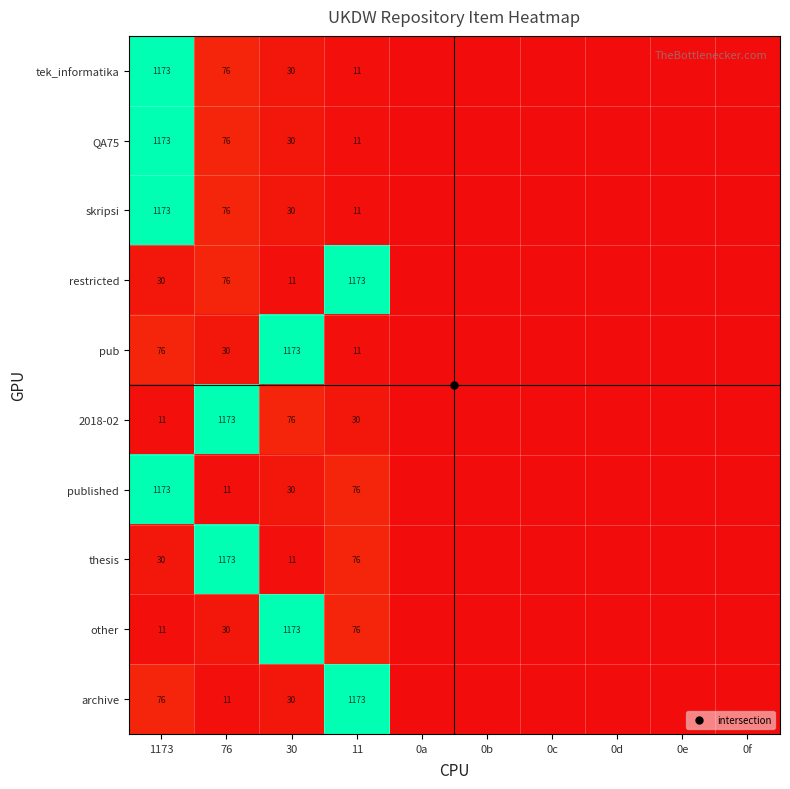

At which label does restricted reach its minimum?

0a